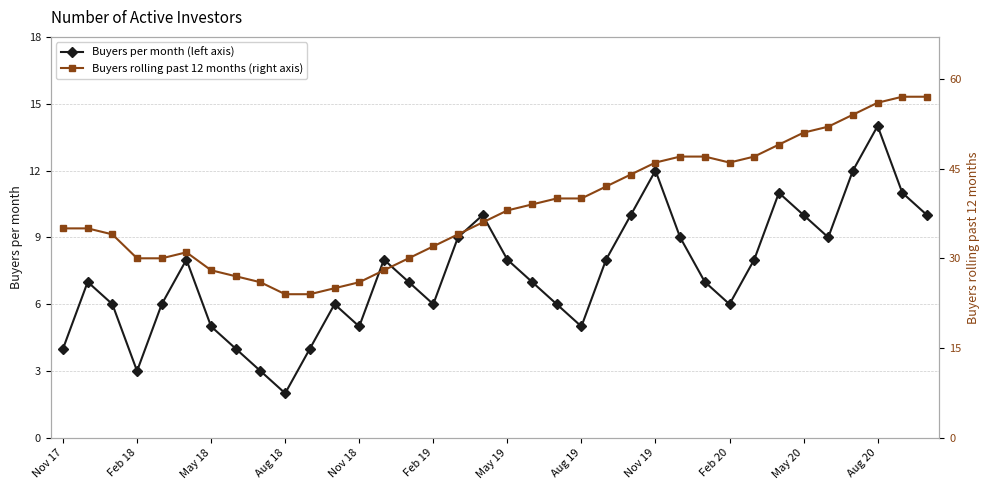

How many interior local peaks does the Buyers rolling past 12 months (right axis) series have?

1